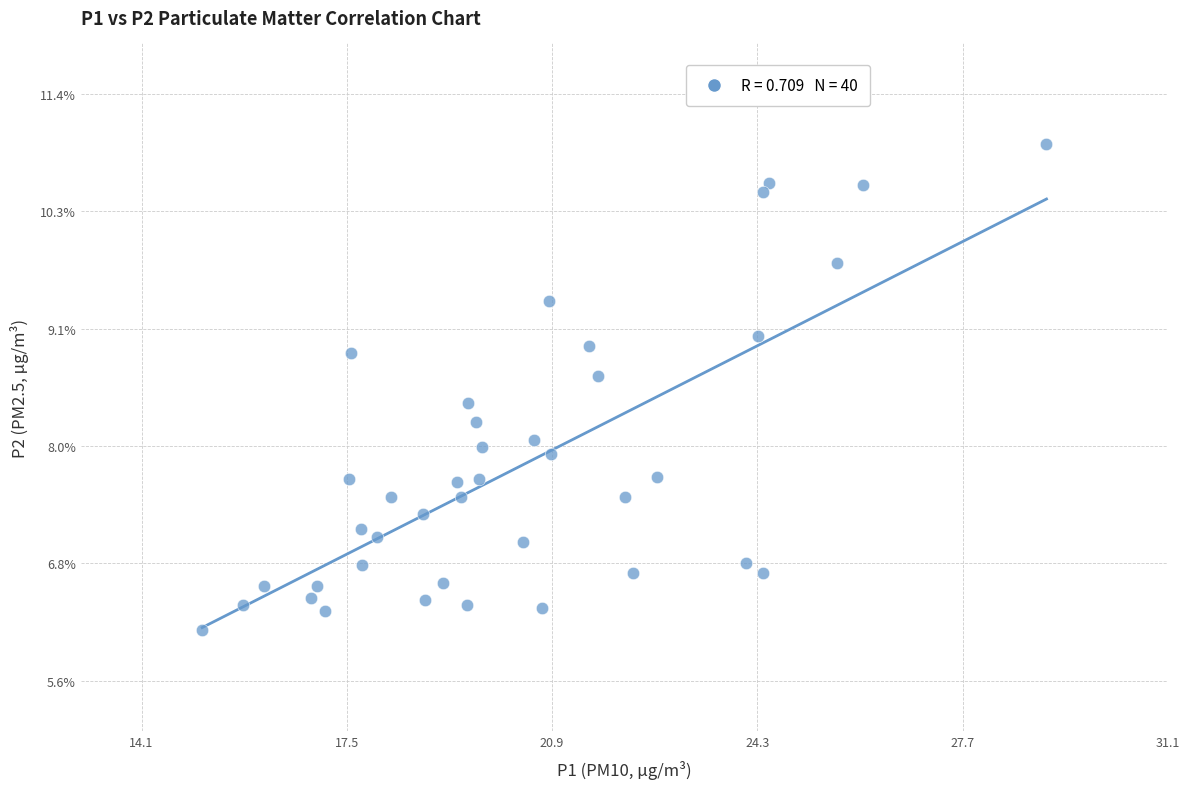

What is the range of Y values (max minus min)?

4.8